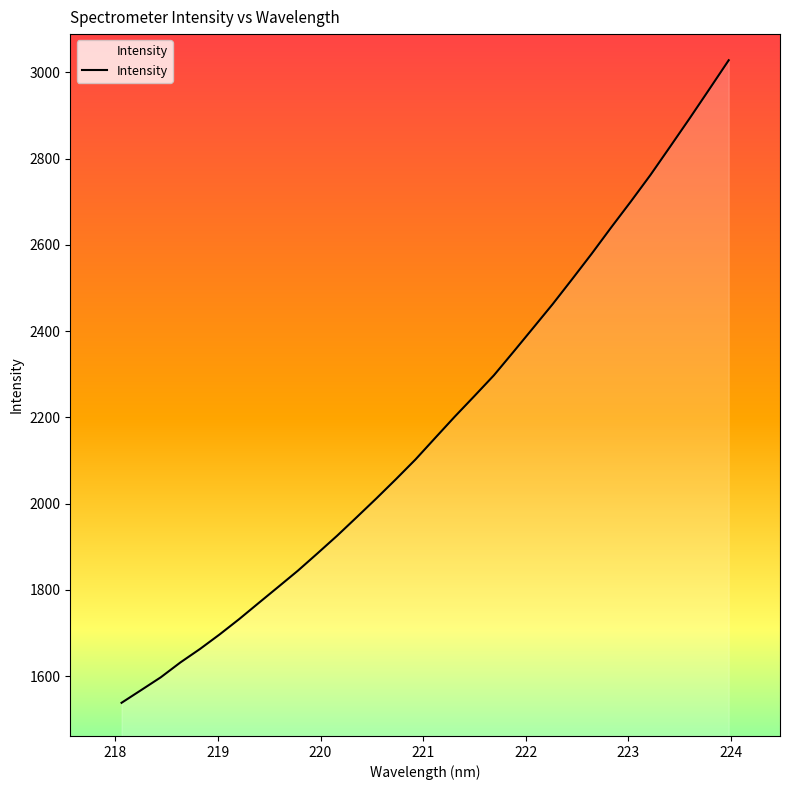

What is the difference between the maximum and minimum values?

1490.0